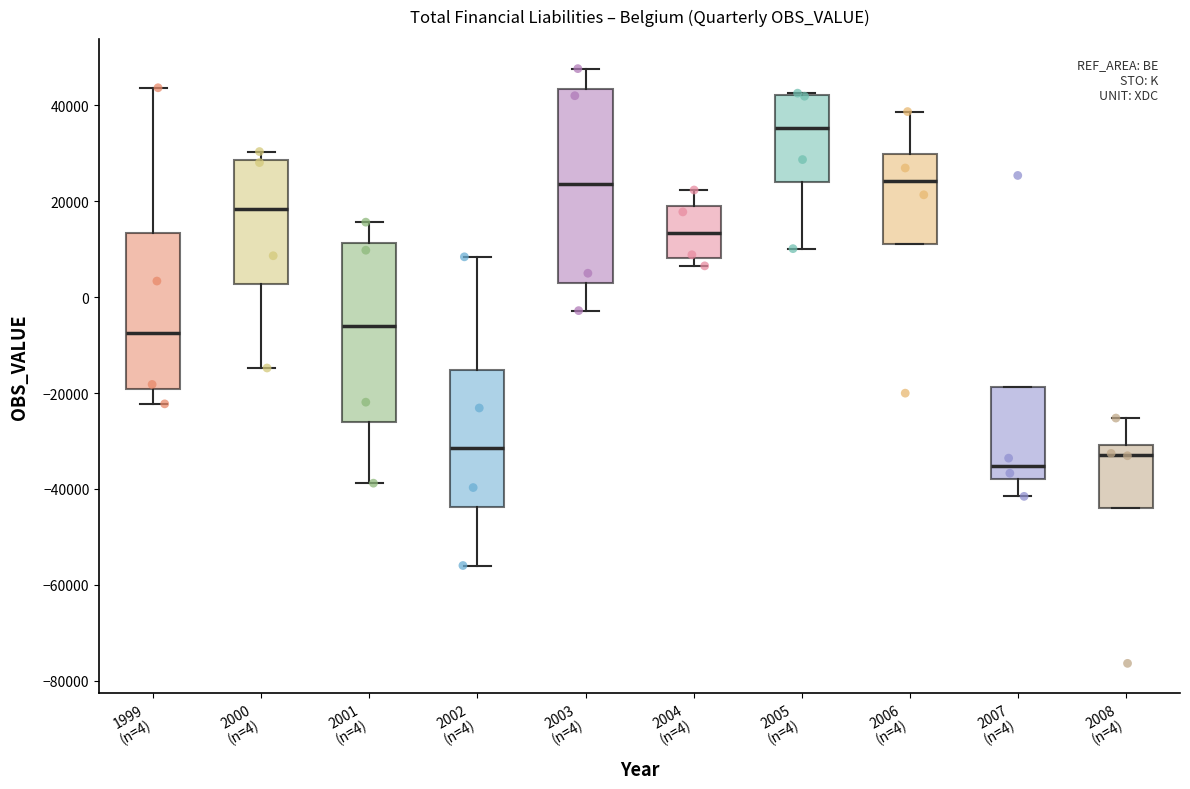

Which box's median line is the lowest?

2007 (n=4)